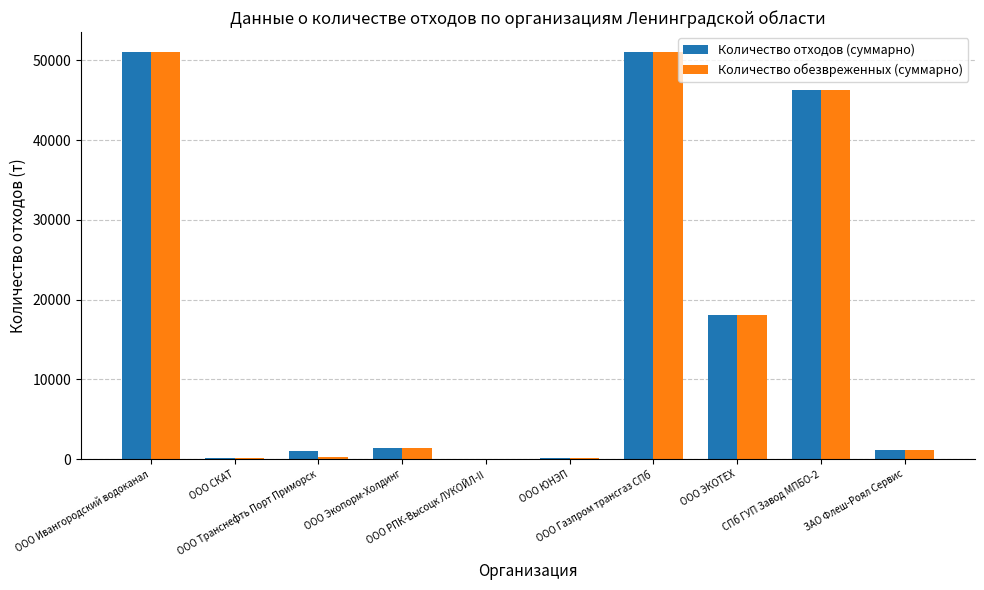

What is the highest value of the Количество обезвреженных (суммарно) series?

50989.1